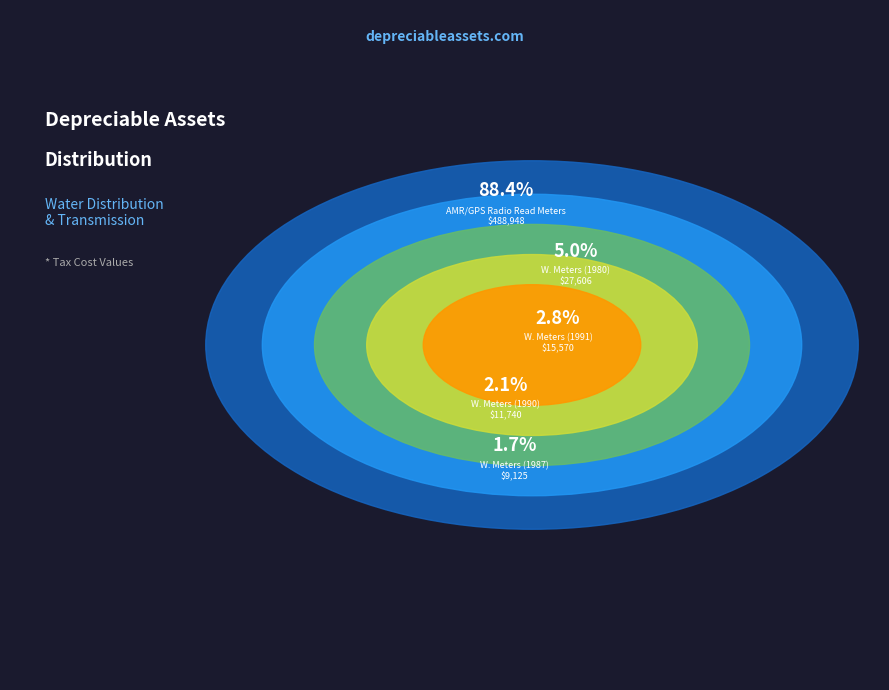

What is the change in value from Water Meters (1980) to Water Meters (1990)?

-15866